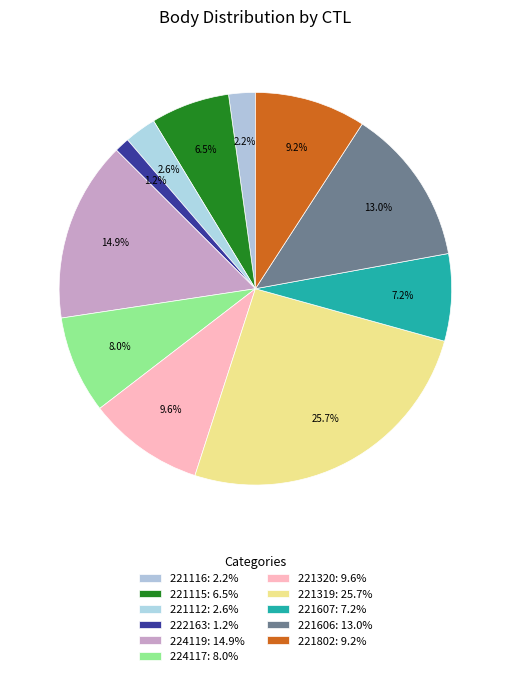

What percentage is the 221116 slice, to the nearest percent?

2%